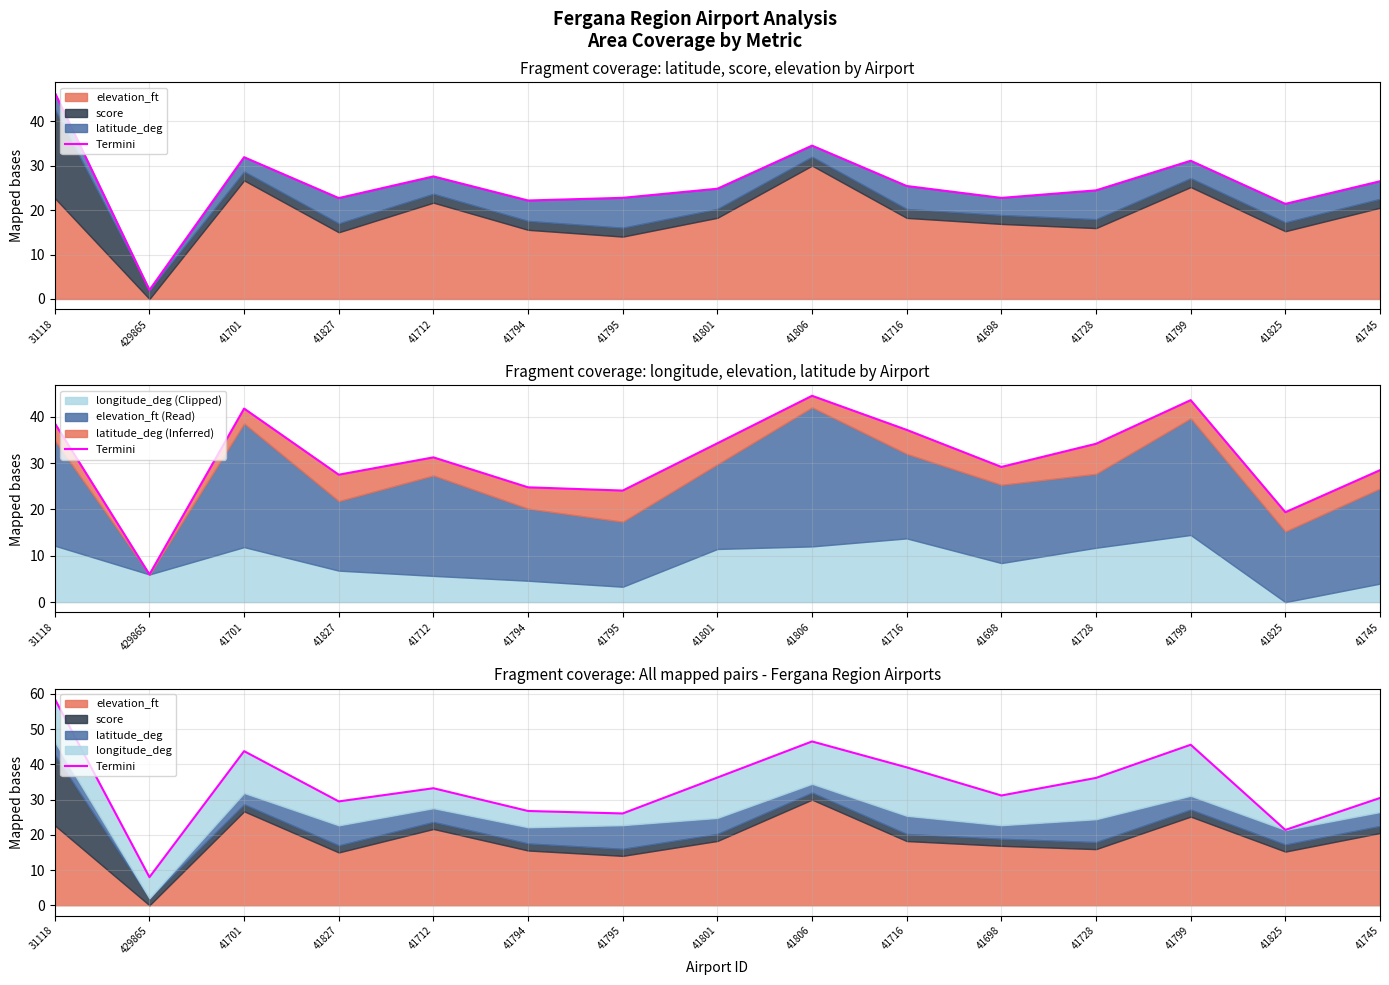

Reading right to left, transcribe all the data shown in this chart.

41745=30.5	41825=21.4	41799=45.6	41728=36.2	41698=31.2	41716=39.2	41806=46.5	41801=36.3	41795=26.1	41794=26.8	41712=33.2	41827=29.5	41701=43.8	429865=8.0	31118=58.6